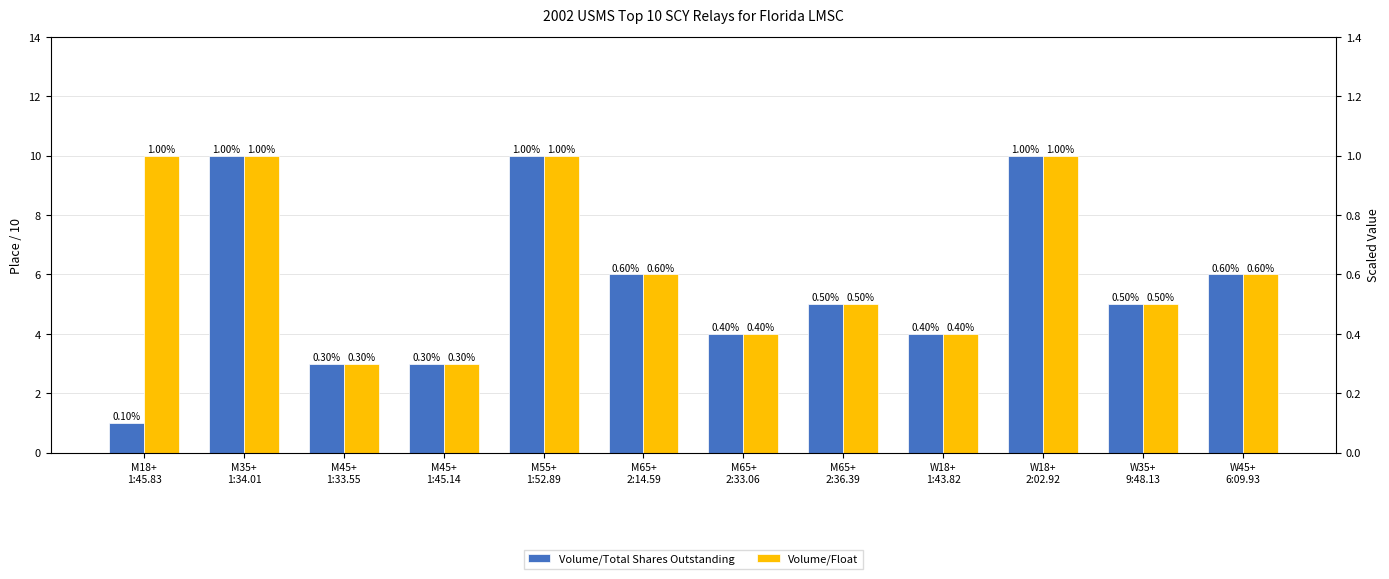

What value does the Volume/Total Shares Outstanding series have at M65+
2:36.39?

5